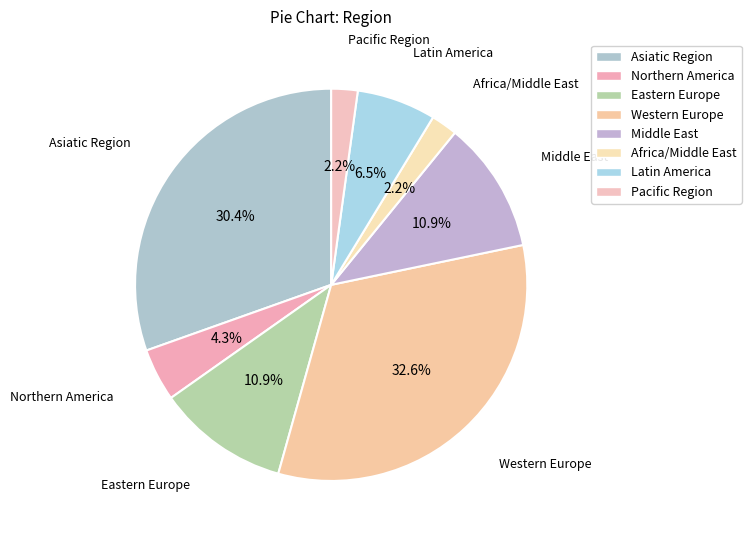

How many slices are in this pie chart?

8